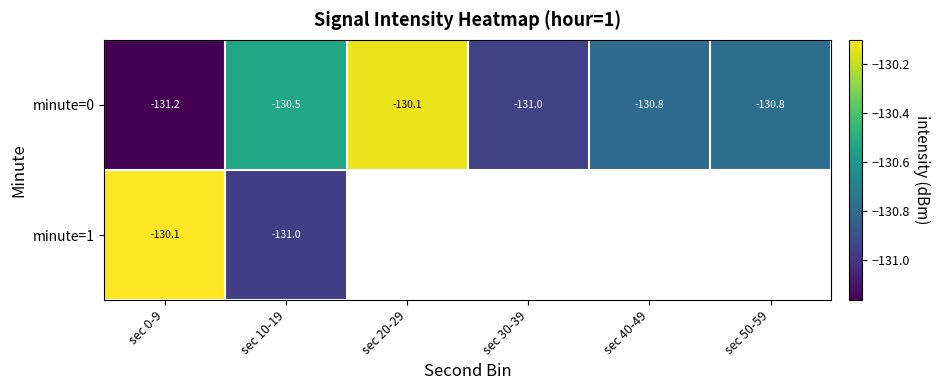

Is the value of minute=1 at sec 10-19 greater than the value of minute=0 at sec 40-49?

No